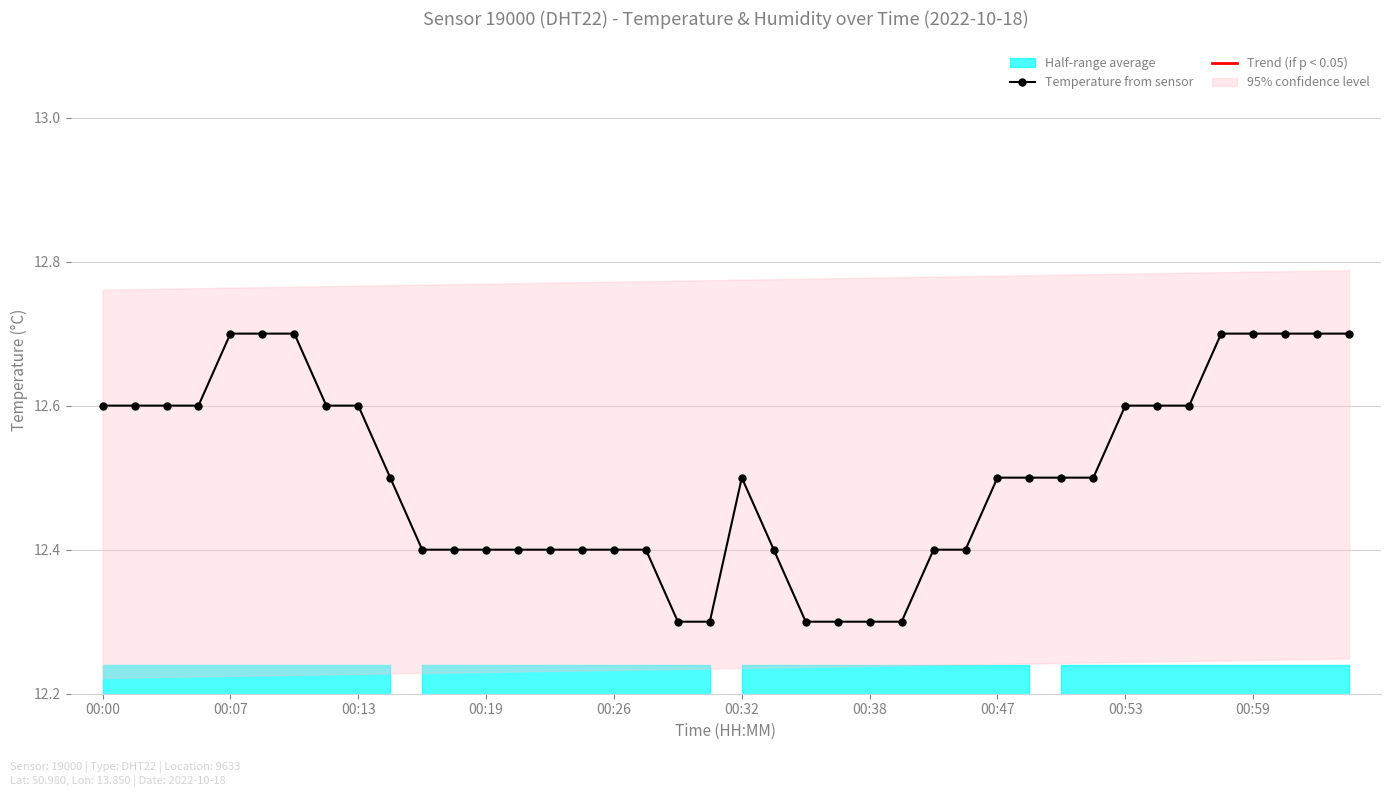

True or false: Temperature from sensor has more than 0 interior local peaks.

True